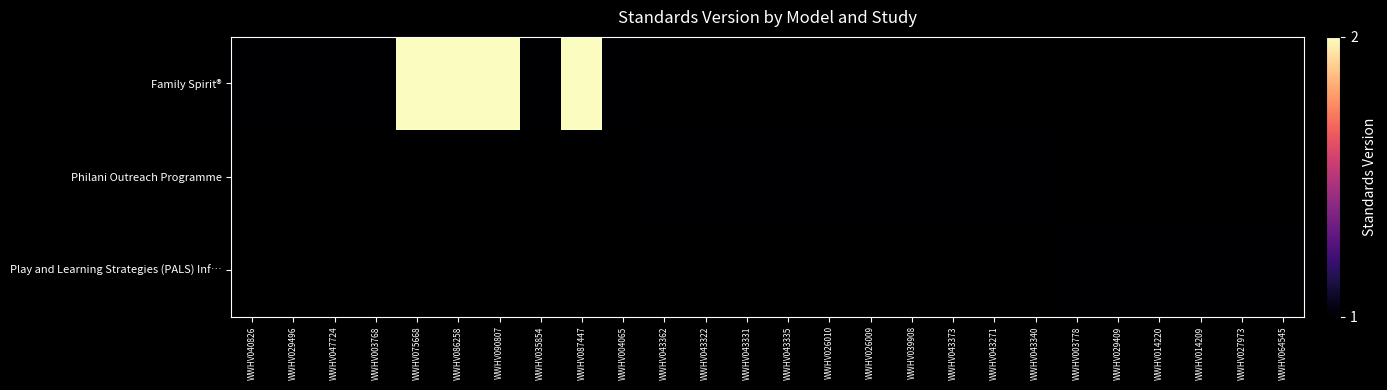

Is the value of Play and Learning Strategies (PALS) Inf… at WWHV064545 greater than the value of Family Spirit® at WWHV014209?

No